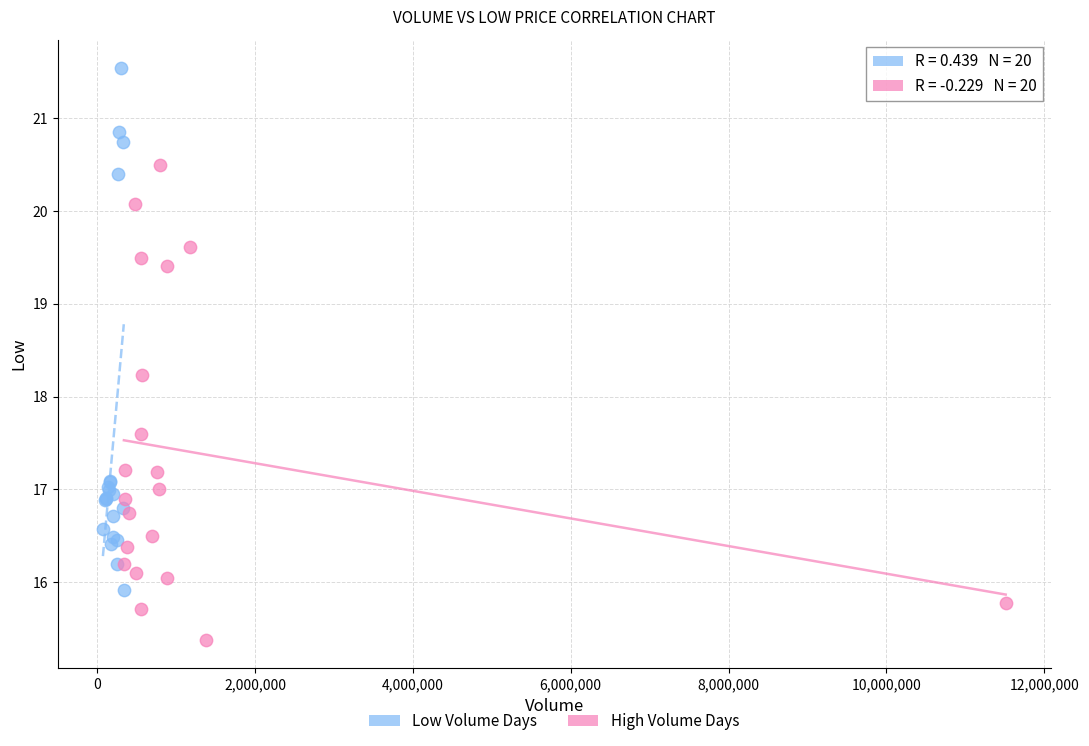

Which series contains the highest Y value?

Low Volume Days